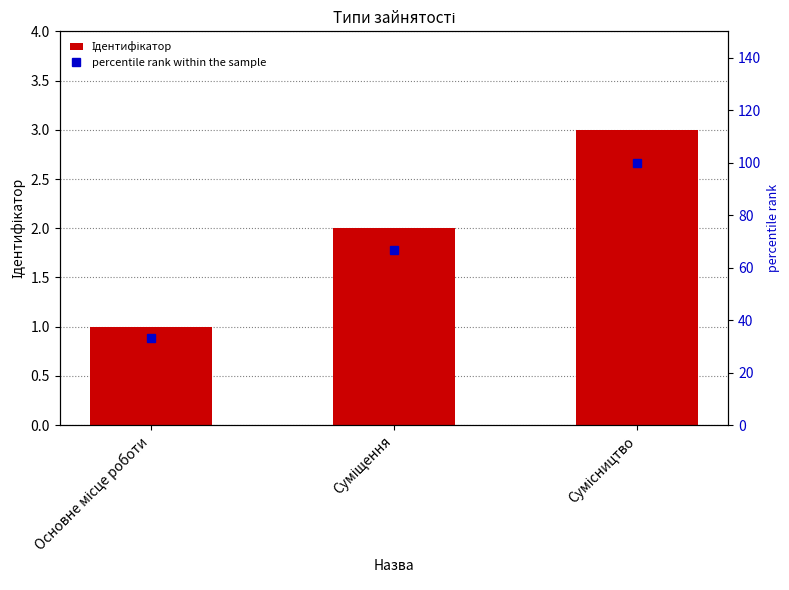

Which series has the largest total across all categories?

percentile rank within the sample